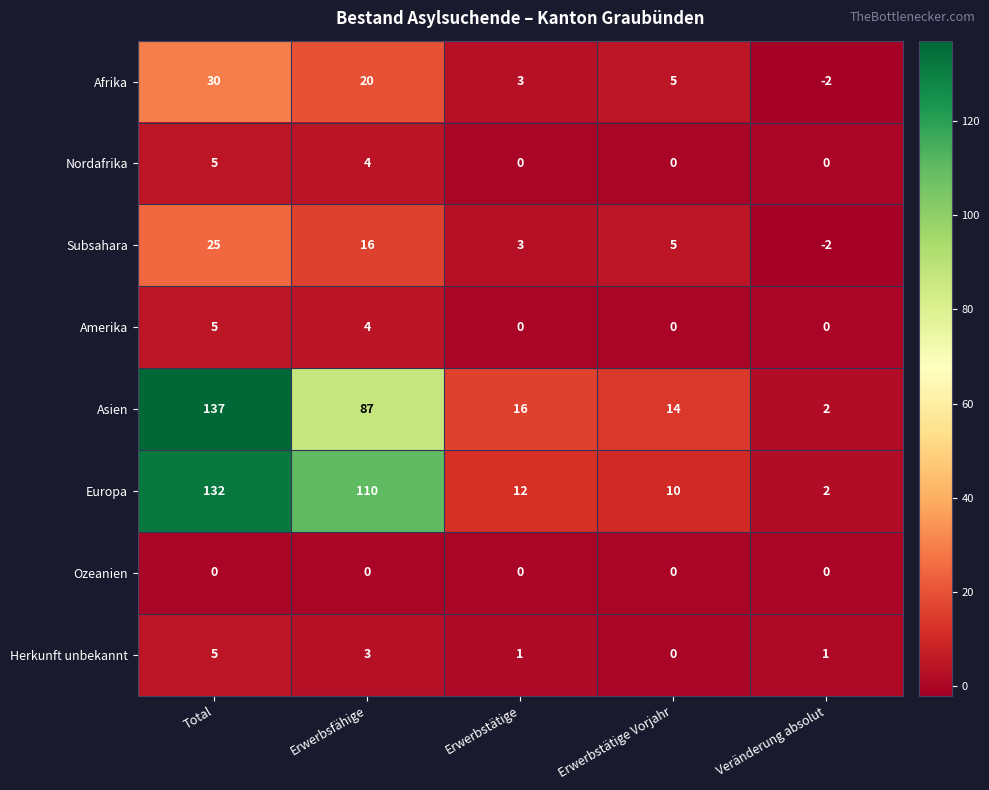

The Herkunft unbekannt series shows 5 at Total. True or false?

True